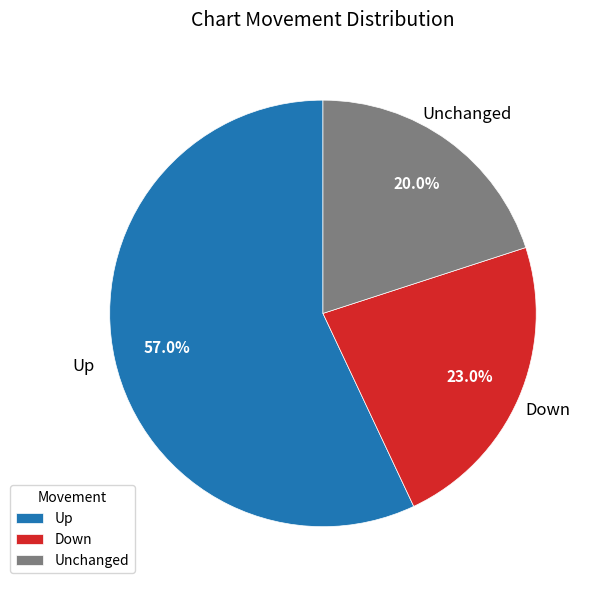

Which has a higher value, Unchanged or Down?

Down